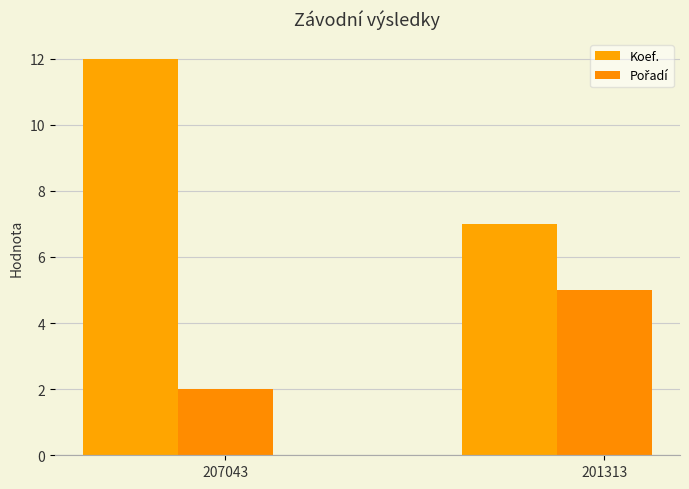

Reading left to right, transcribe all the data shown in this chart.

Koef.: 207043=12	201313=7
Pořadí: 207043=2	201313=5